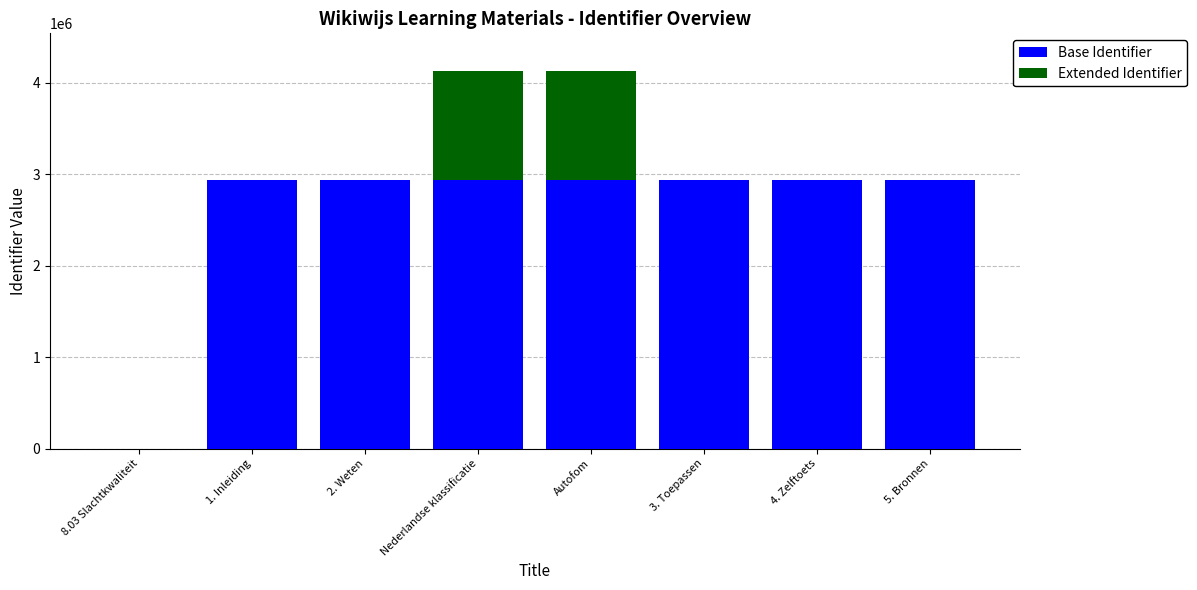

What is the highest value of the Base Identifier series?

2940223